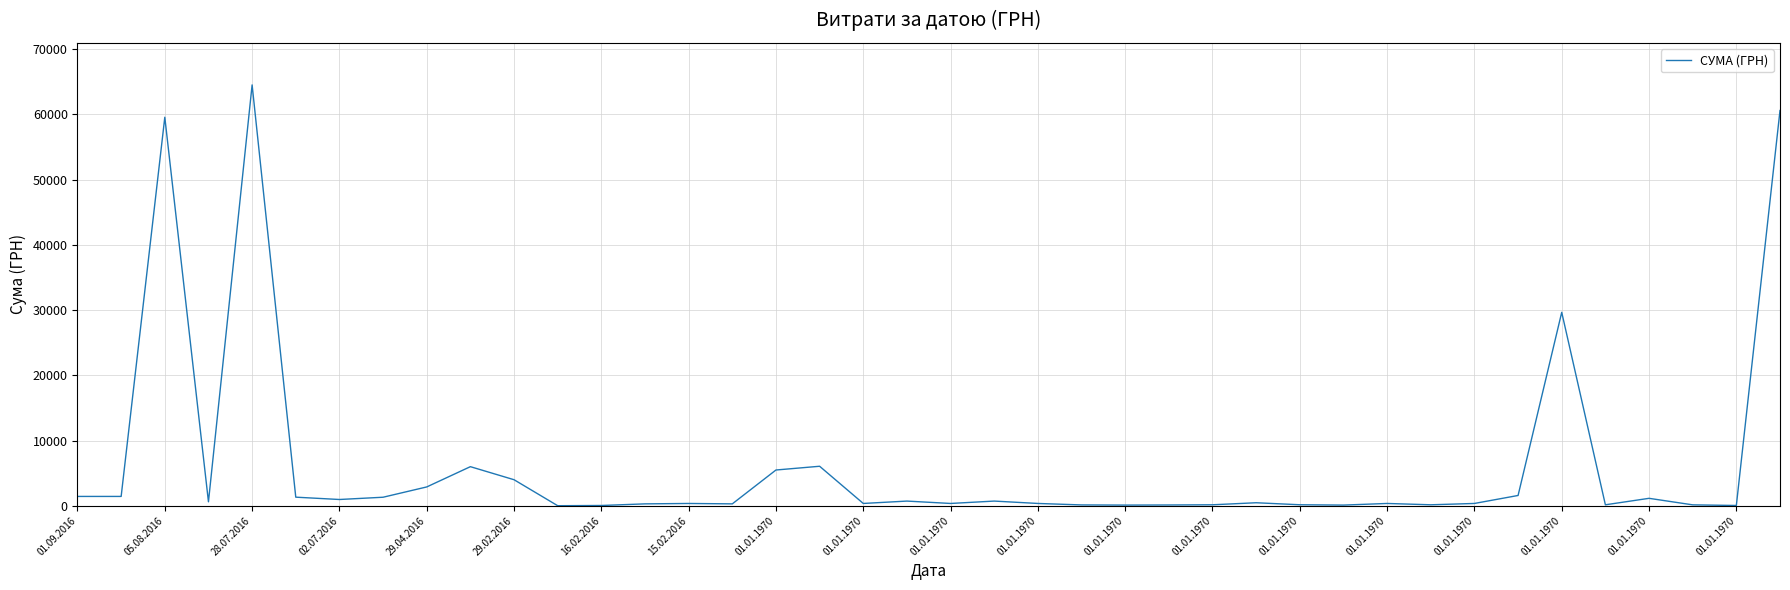

What is the difference between the maximum and minimum values?

64479.8